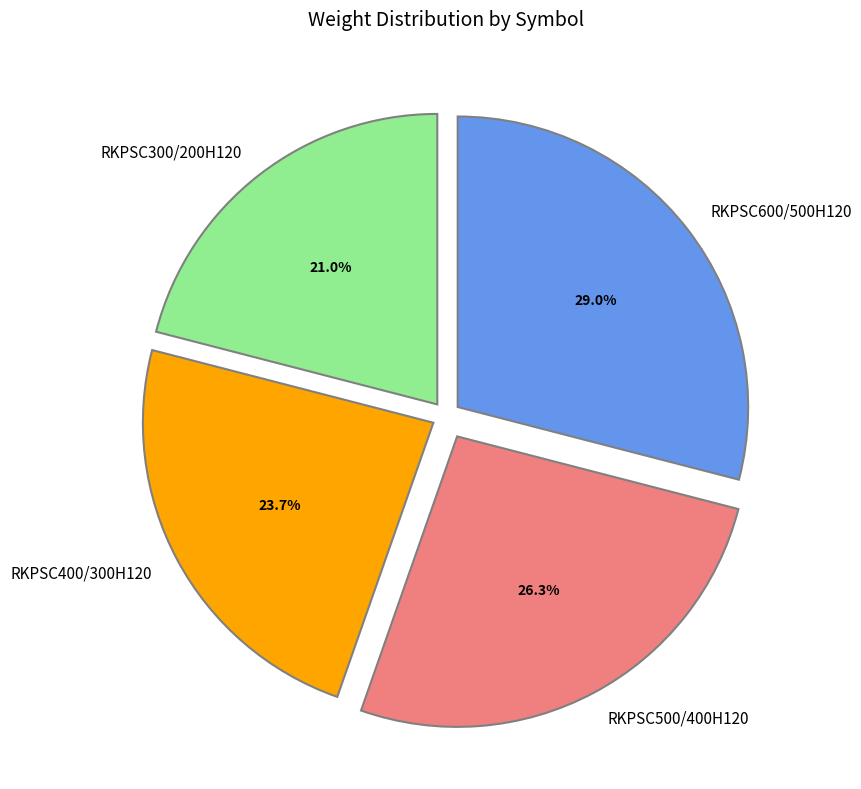

To the nearest percent, what is the combined percentage of RKPSC500/400H120 and RKPSC400/300H120?

50%